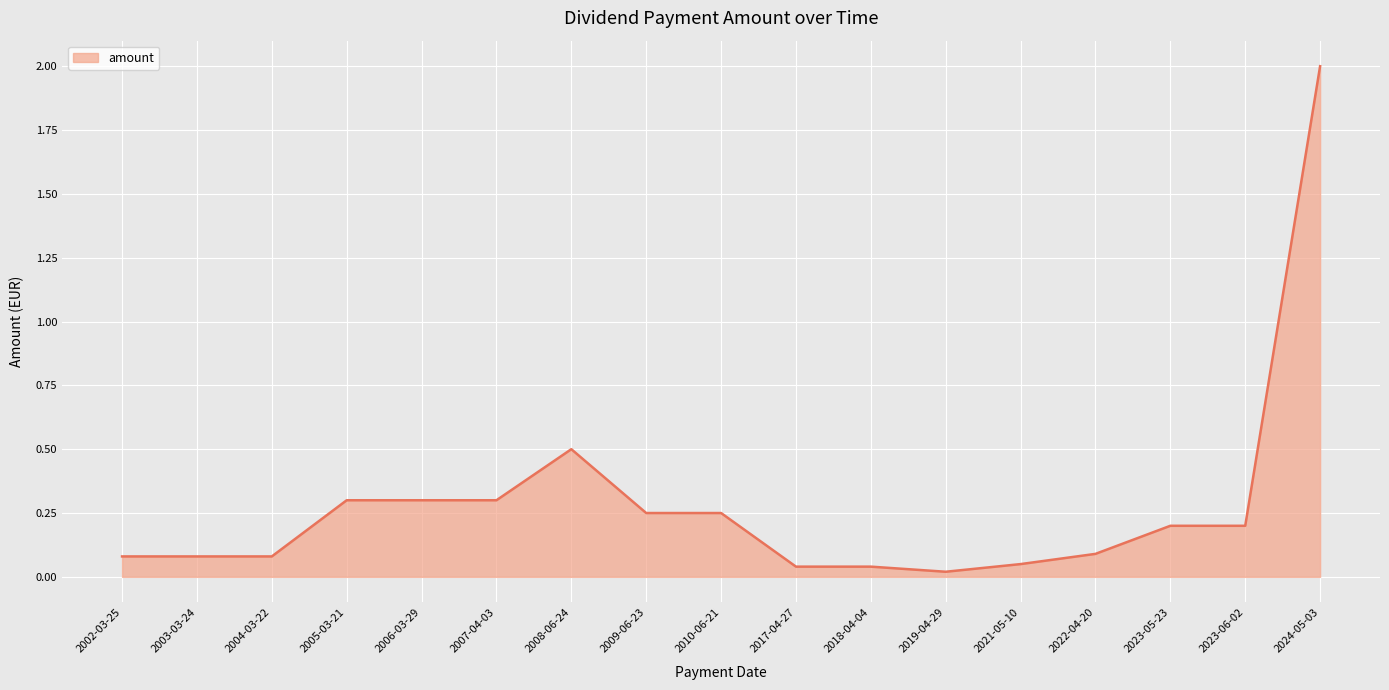

What is the difference between the maximum and minimum values?

2.0